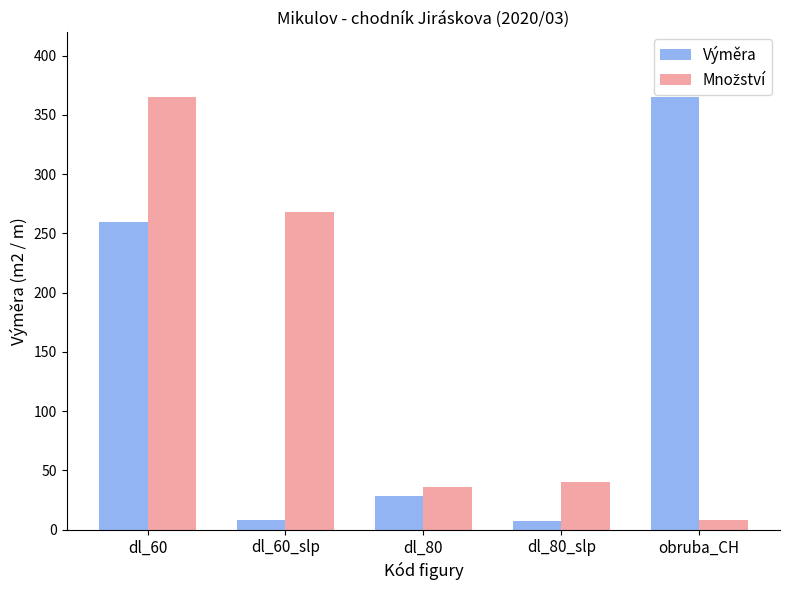

What is the average value of the Výměra series?

133.8